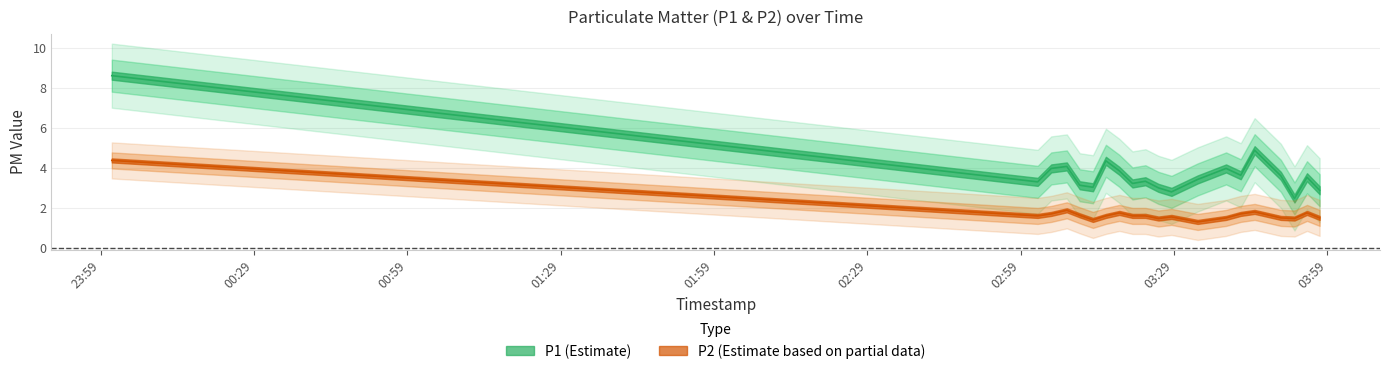

Which series has the largest range (max minus min)?

P1